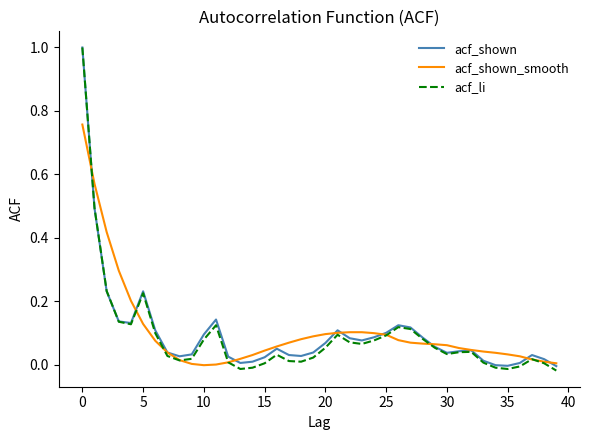

True or false: acf_shown_smooth and acf_shown cross at least once.

True